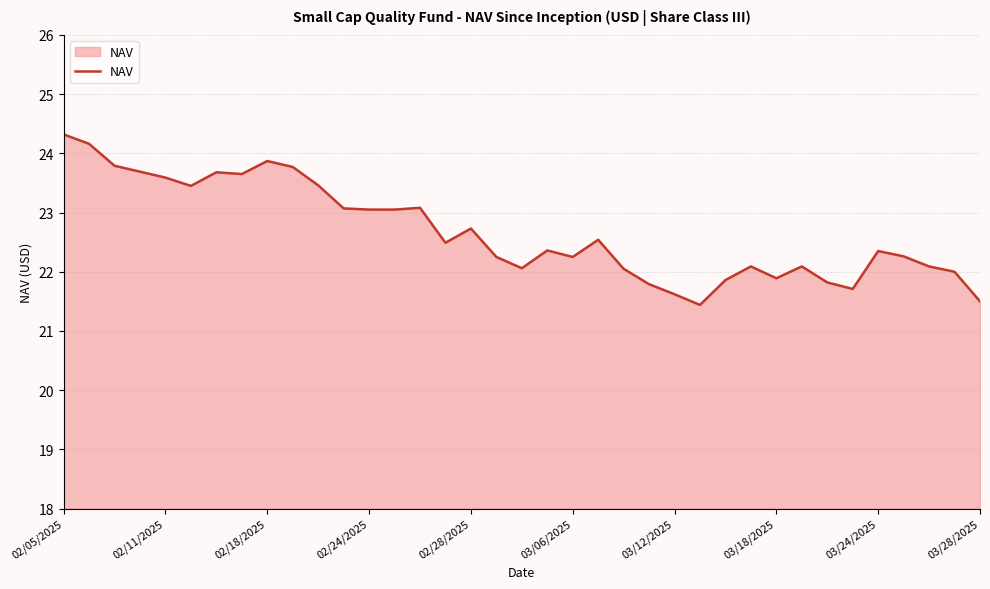

What is the smallest value displayed?

21.4